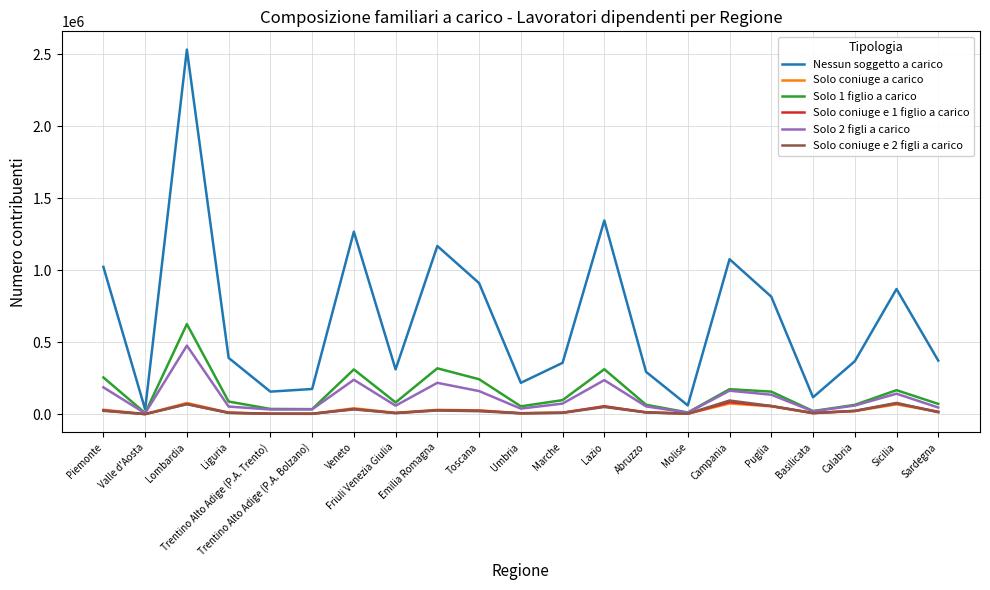

True or false: Nessun soggetto a carico and Solo coniuge a carico intersect in this chart.

False